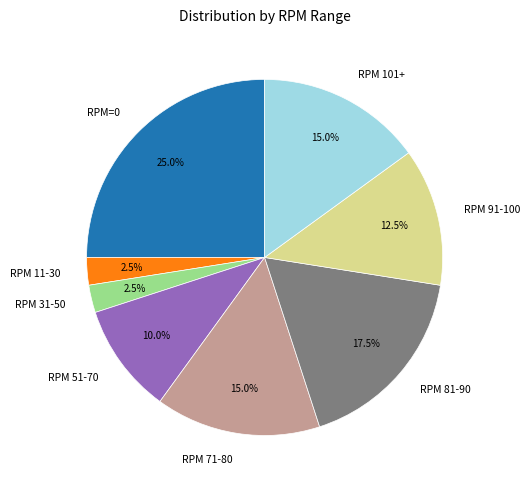

What is the largest slice in the pie chart?

RPM=0